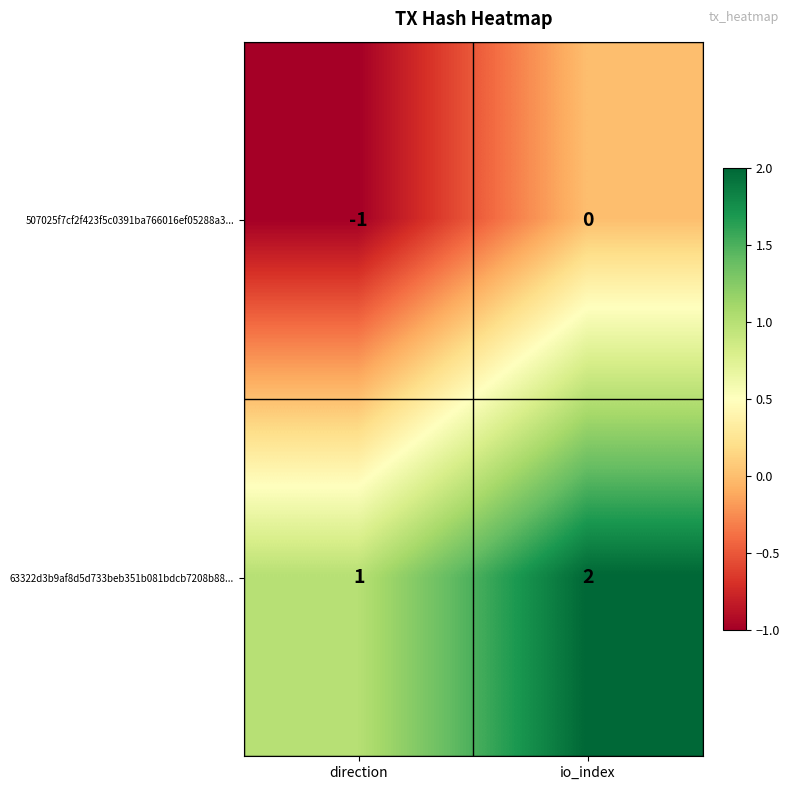

What is the sum of the 63322d3b9af8d5d733beb351b081bdcb7208b88... values at direction and io_index?

3